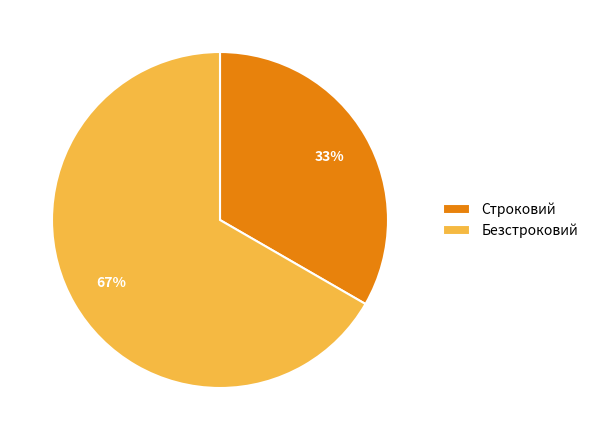

Which has a higher value, Безстроковий or Строковий?

Безстроковий